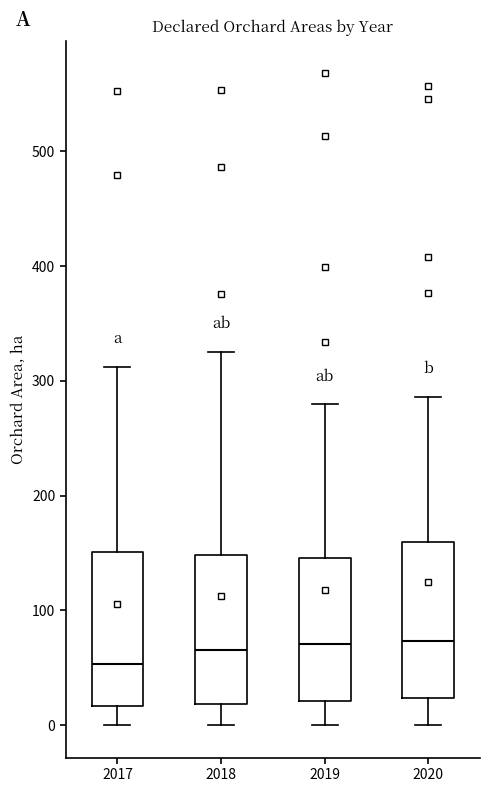

Where does the upper whisker of the box at x = 2020 end on the y-axis? The values are not printed on the chart, so give them approximately, as read against the axis.

290